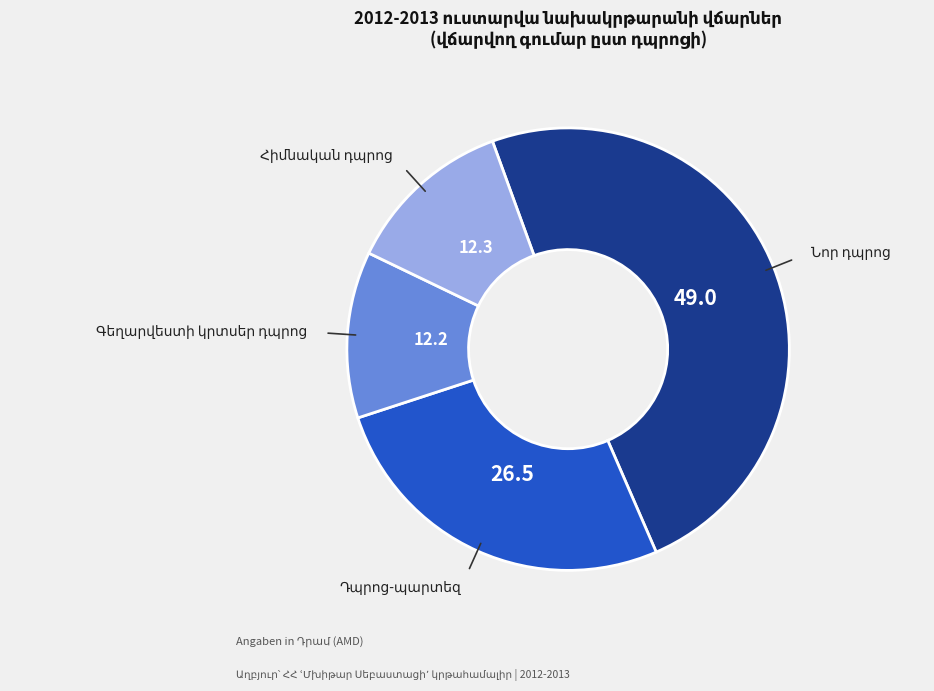

Does any single category account for the majority?

No